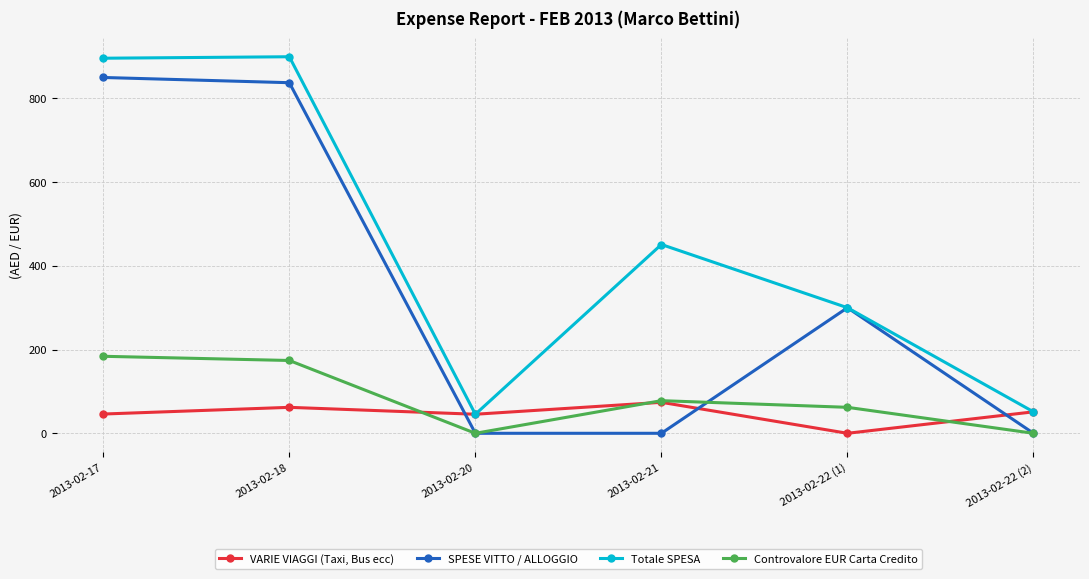

What is the maximum value shown in the chart?

899.5